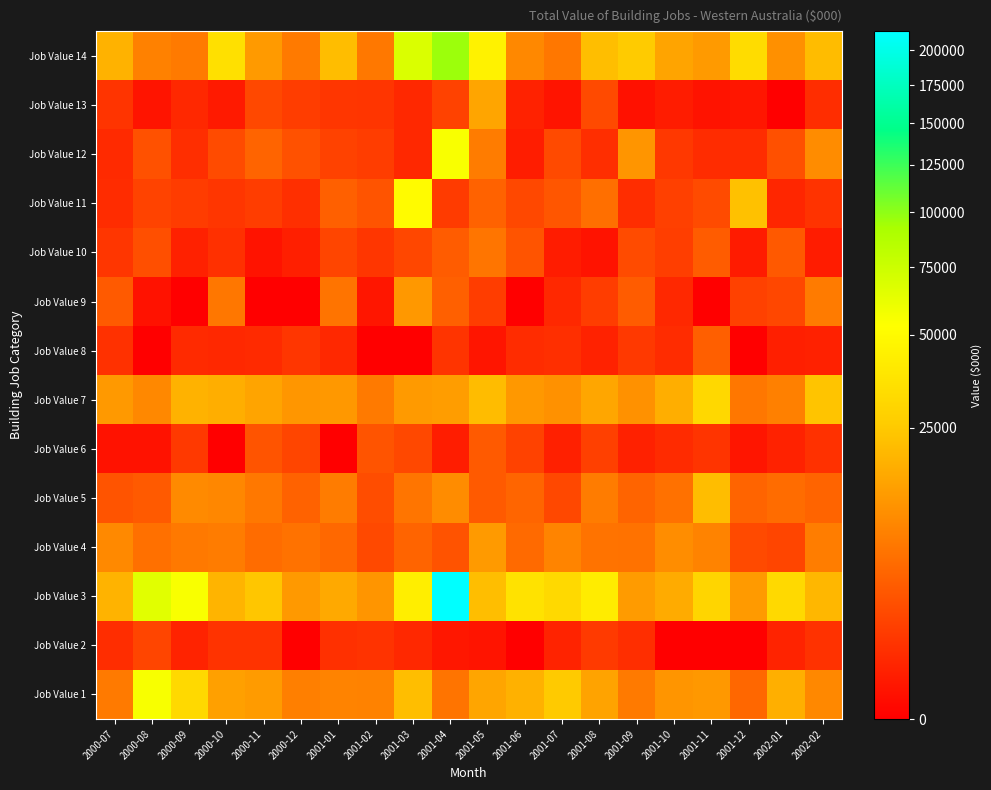

Between 2000-07 and 2002-01, which is larger?

2002-01